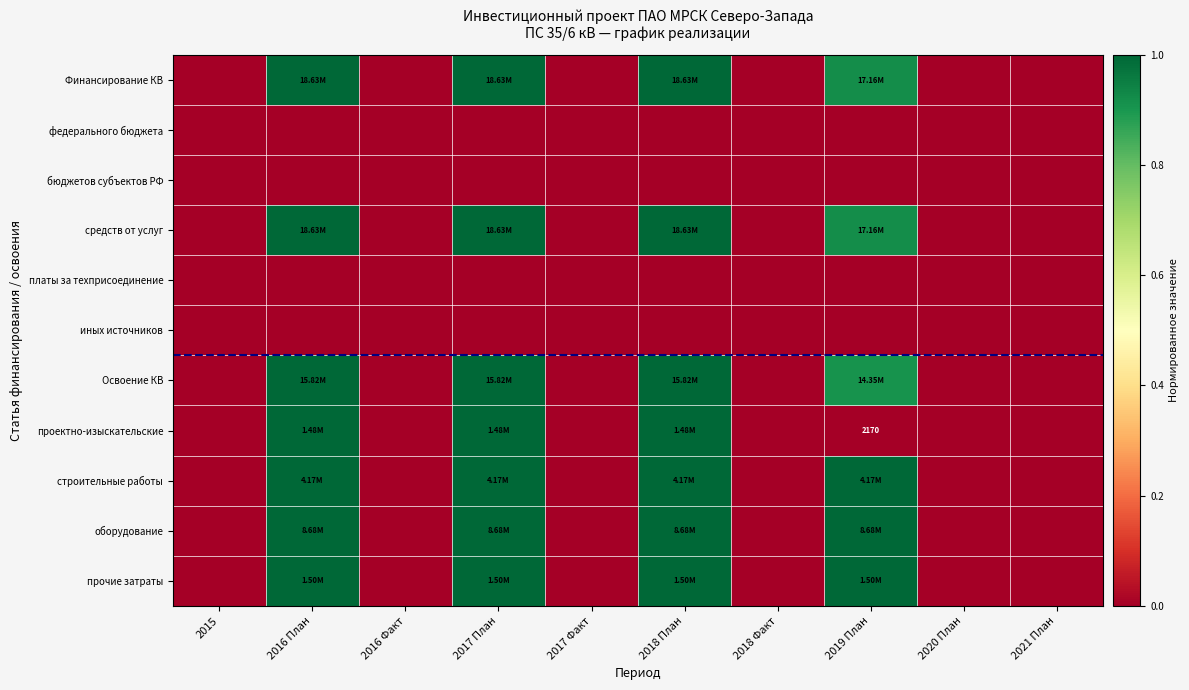

List the labels in order of строительные работы value, smallest first.

2015, 2016 Факт, 2017 Факт, 2018 Факт, 2020 План, 2021 План, 2016 План, 2017 План, 2018 План, 2019 План